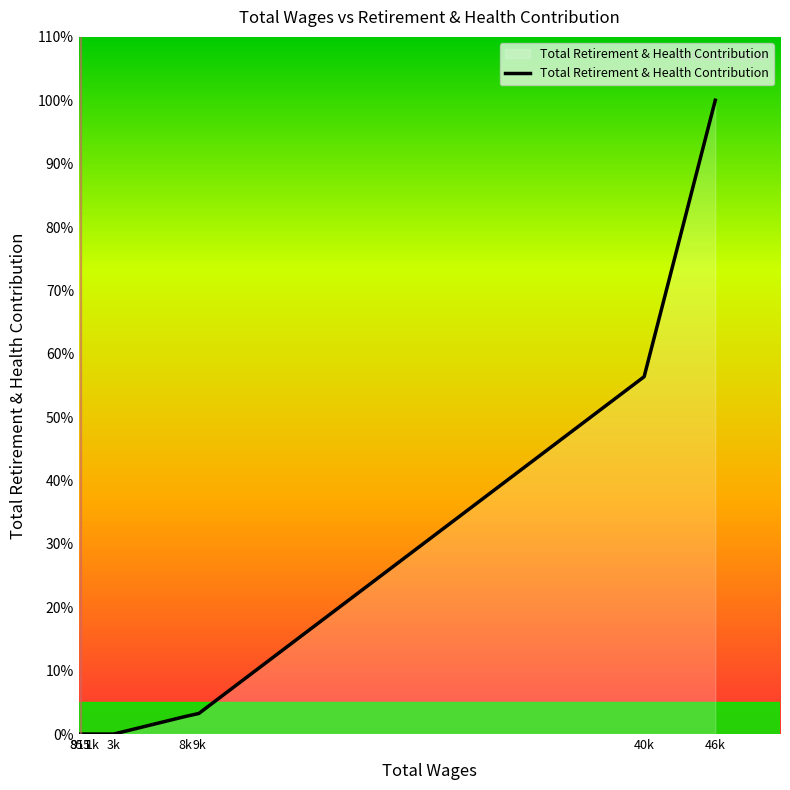

Where is the data nearest to the value 50?

40k